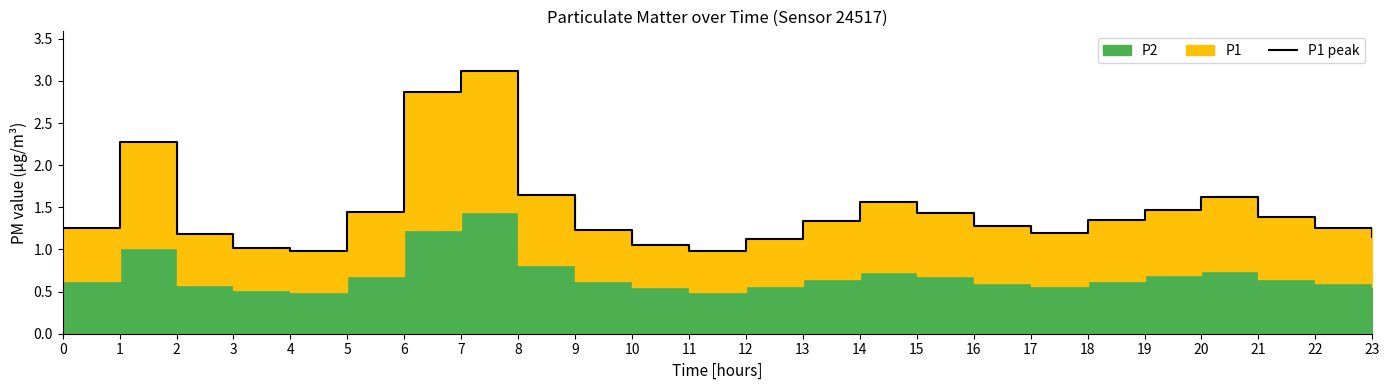

Count the number of values greater than 1.

22